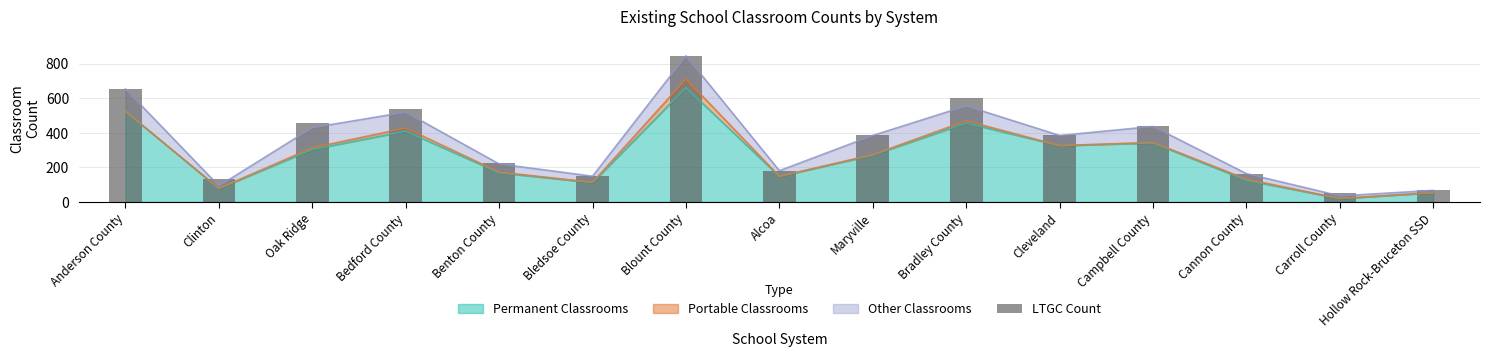

Reading left to right, extract all data points from this chart.

Anderson County=656	Clinton=130	Oak Ridge=455	Bedford County=540	Benton County=226	Bledsoe County=152	Blount County=846	Alcoa=181	Maryville=386	Bradley County=599	Cleveland=390	Campbell County=437	Cannon County=164	Carroll County=49	Hollow Rock-Bruceton SSD=67